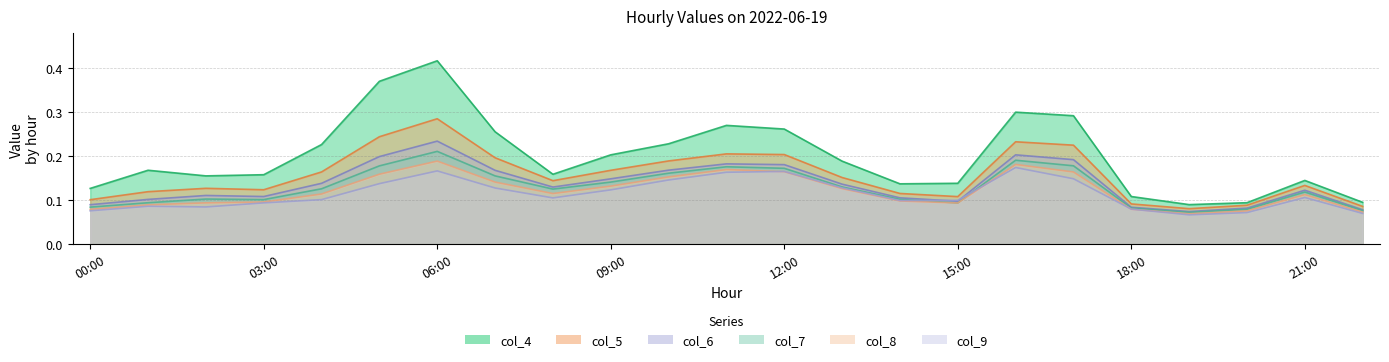

What are all the series names shown in the legend?

col_4, col_5, col_6, col_7, col_8, col_9